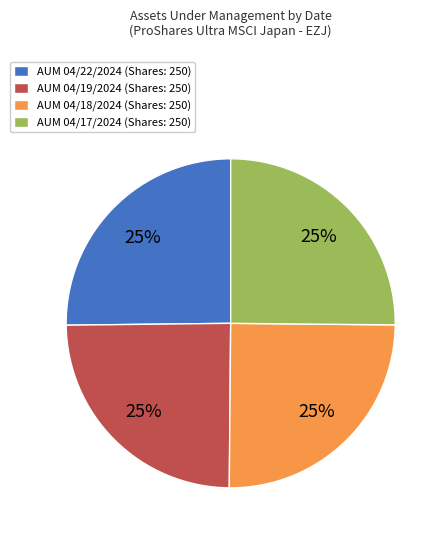

To the nearest percent, what is the combined percentage of AUM 04/19/2024 (Shares: 250) and AUM 04/18/2024 (Shares: 250)?

50%